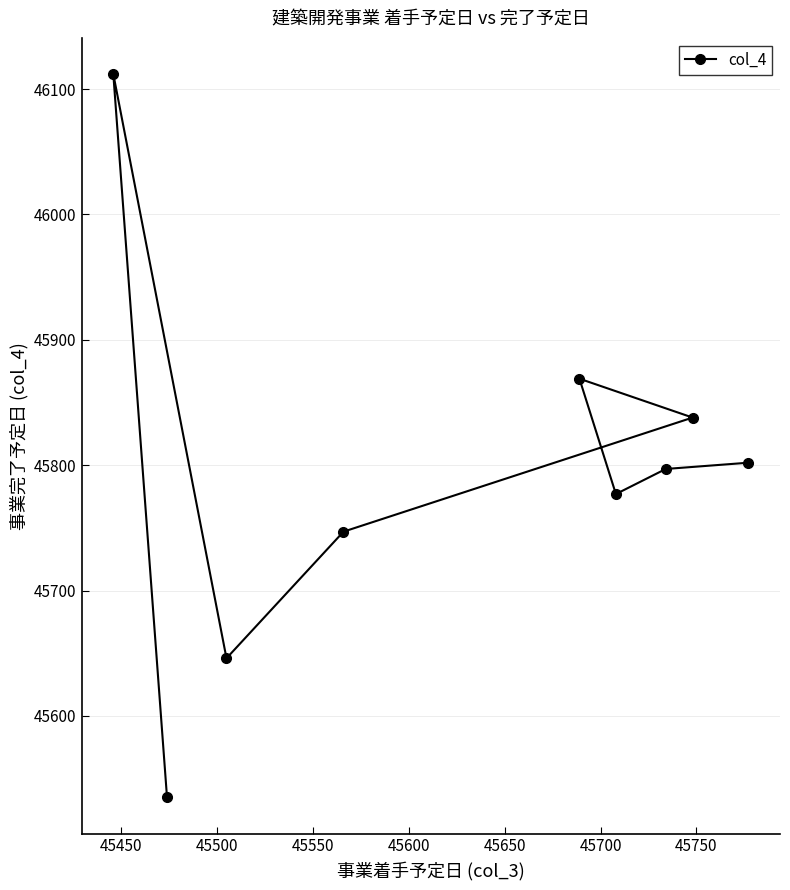

What is the greatest value displayed?

46112